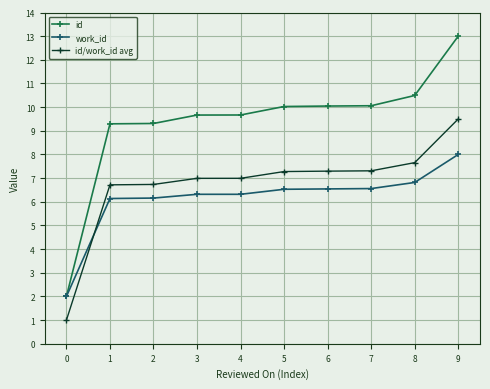

Which series has the largest total across all categories?

id